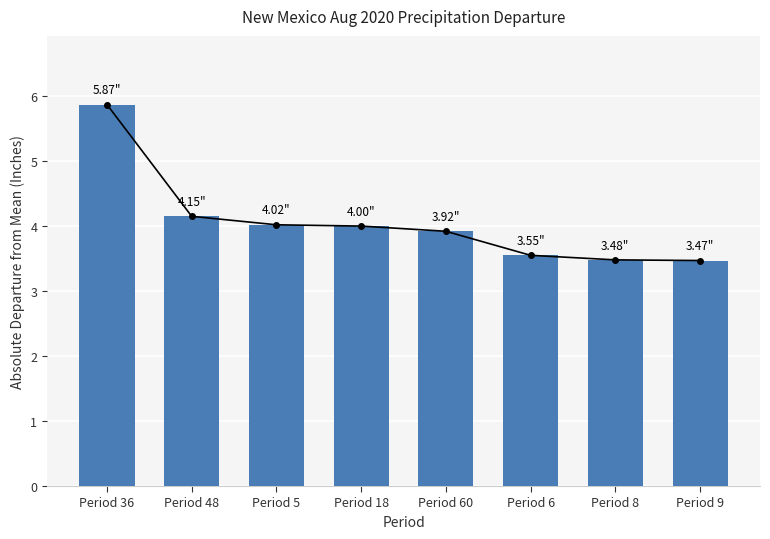

Count the number of categories in the chart.

8